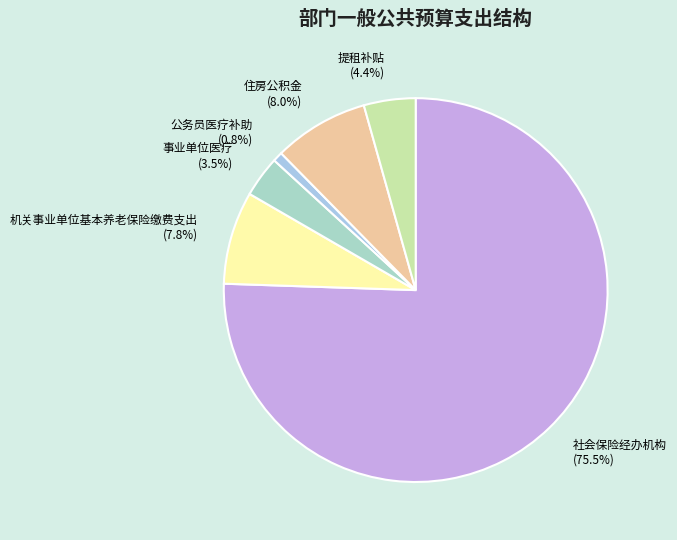

Which slice represents more than half of the pie?

社会保险经办机构